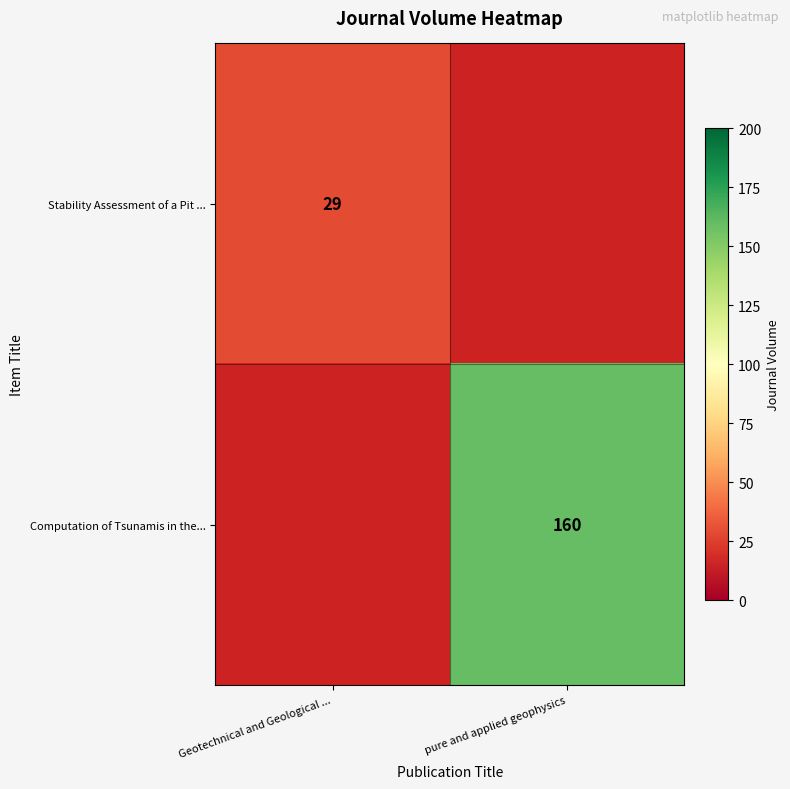

True or false: Computation of Tsunamis in the... has a value of 160 at pure and applied geophysics.

True